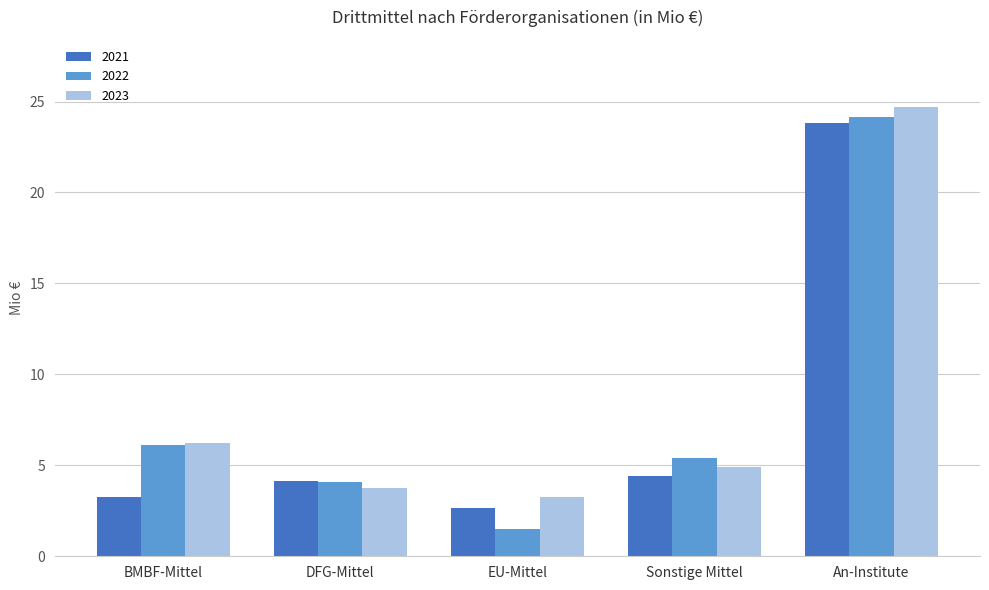

True or false: 2023 has a value of 8.1 at An-Institute.

False